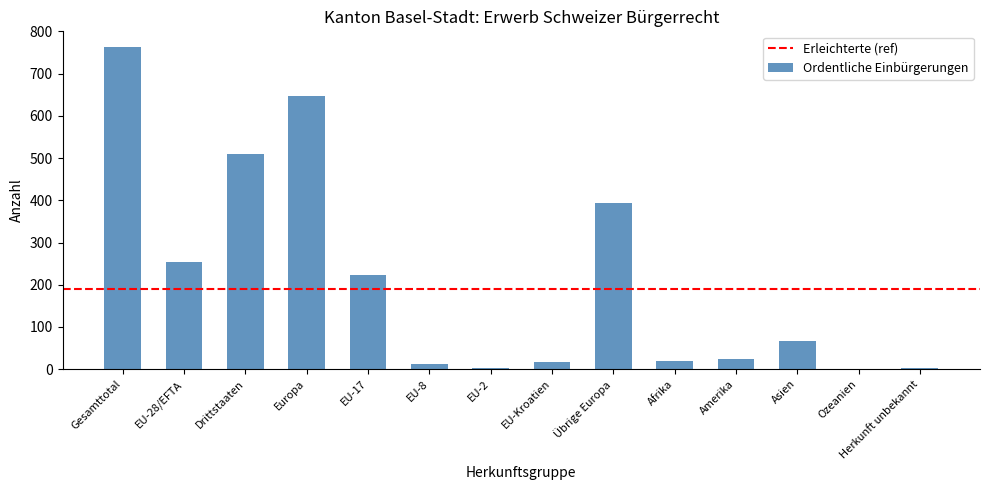

The value at EU-17 is 297. True or false?

False